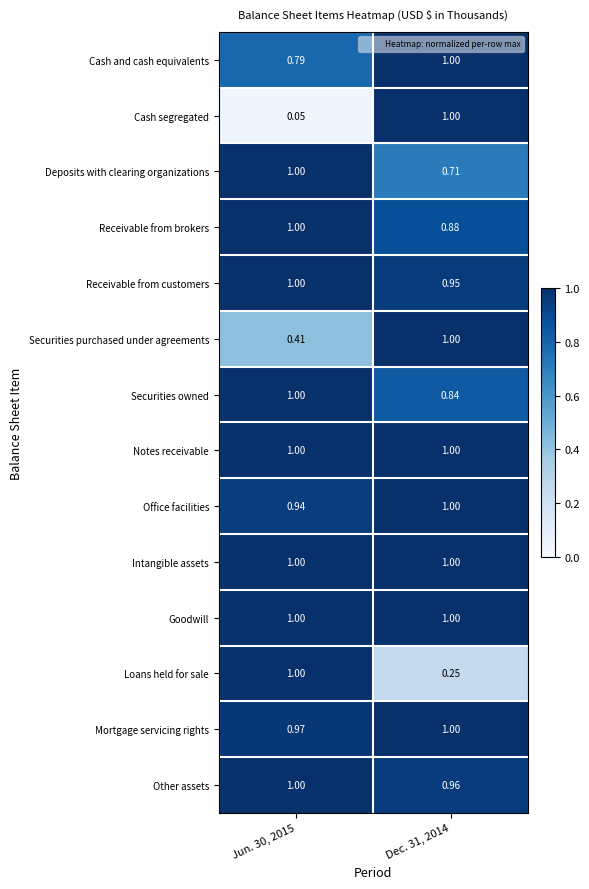

Between Jun. 30, 2015 and Dec. 31, 2014, which series saw the biggest shift?

Cash segregated